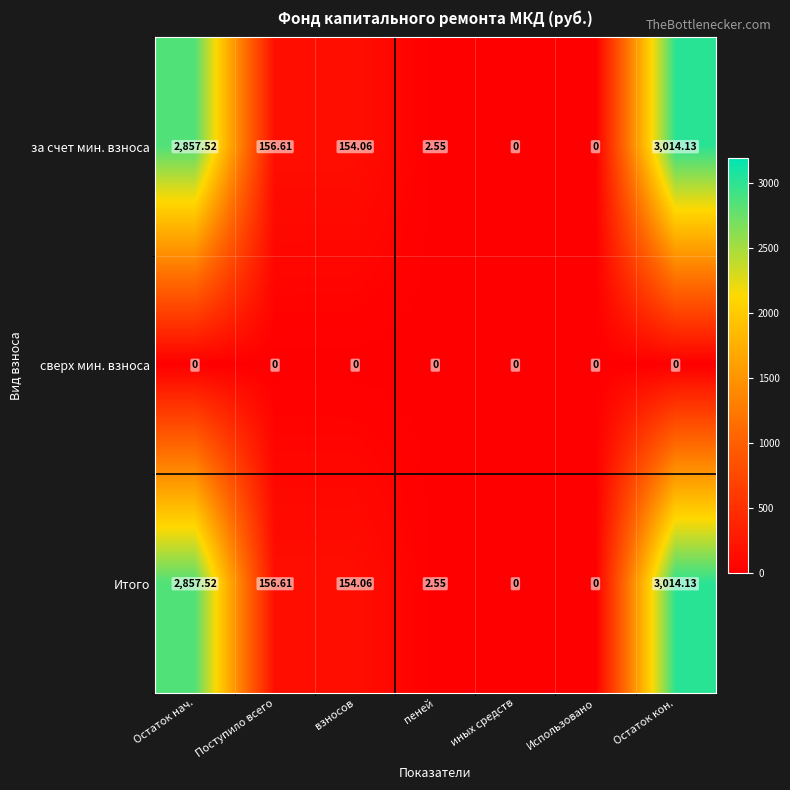

At which label does Итого first exceed 154?

Остаток нач.